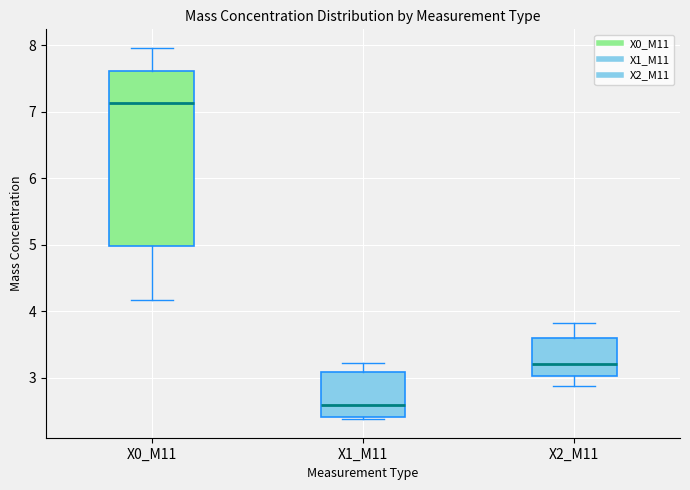

Reading left to right, transcribe this box plot: for each box, give where its median line is, the range the box spans, and where its two whiskers end, as read against the y-axis. The values are not printed on the chart, so give them approximately, as read against the axis.

X0_M11: median 7.1, box 5.0 to 7.6, whiskers 4.2 to 8.0
X1_M11: median 2.6, box 2.4 to 3.1, whiskers 2.4 (just below the box's lower edge) to 3.2
X2_M11: median 3.2, box 3.0 to 3.6, whiskers 2.9 to 3.8